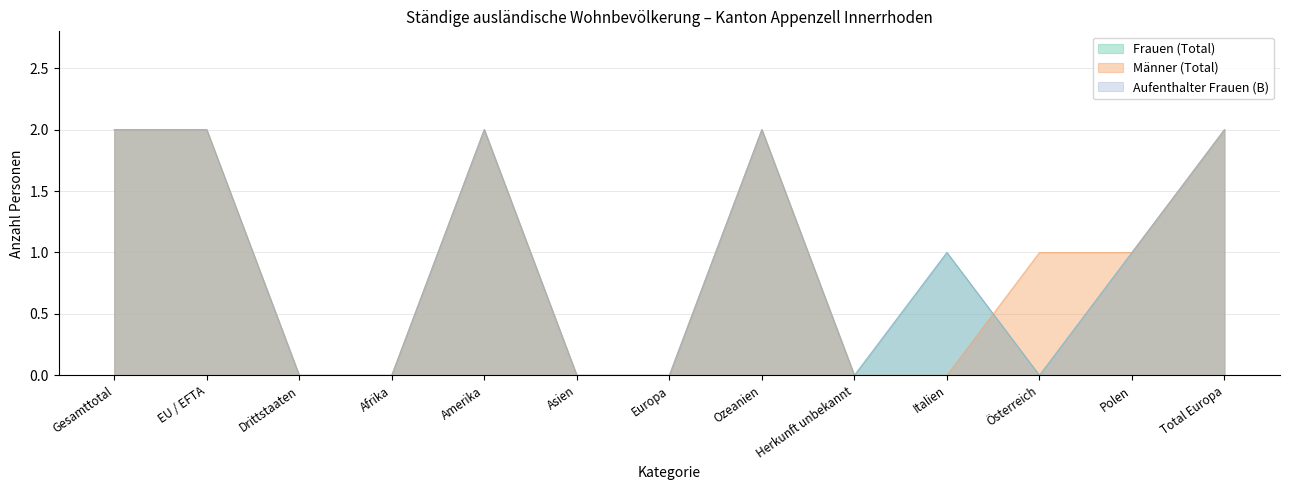

At which category does the chart reach its peak across all series?

Gesamttotal